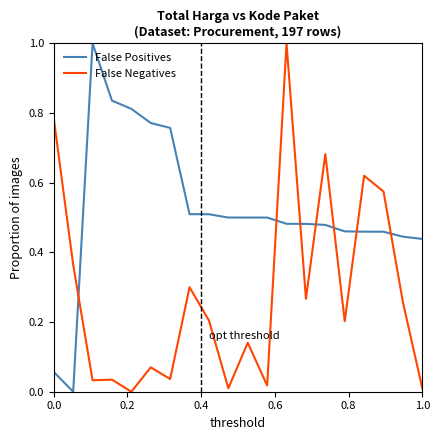

What is the greatest value displayed?

1.0